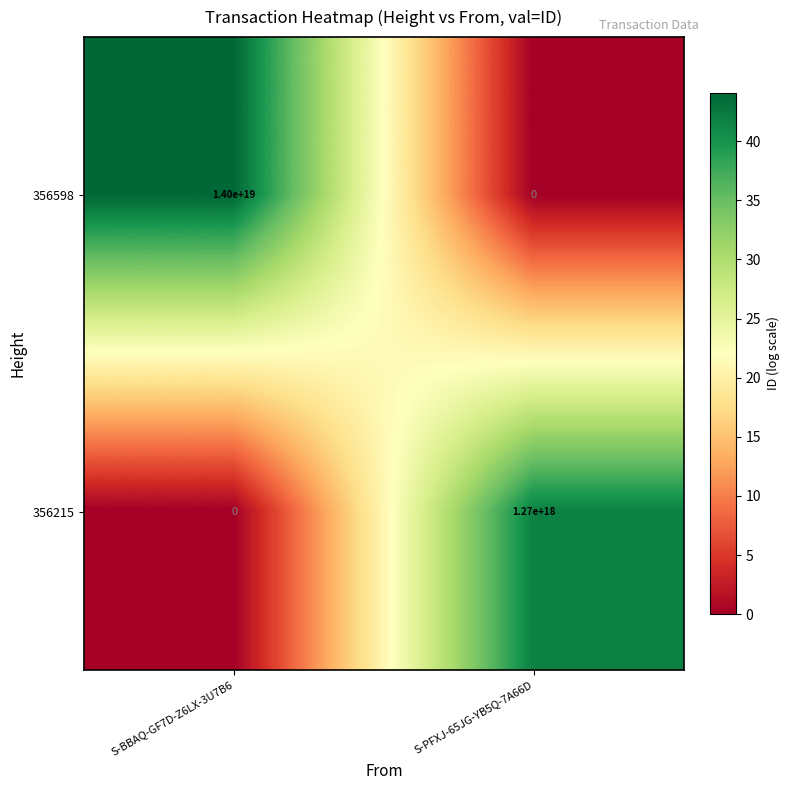

True or false: 356598 has a value of -5891007900537976832 at S-PFXJ-65JG-YB5Q-7A66D.

False